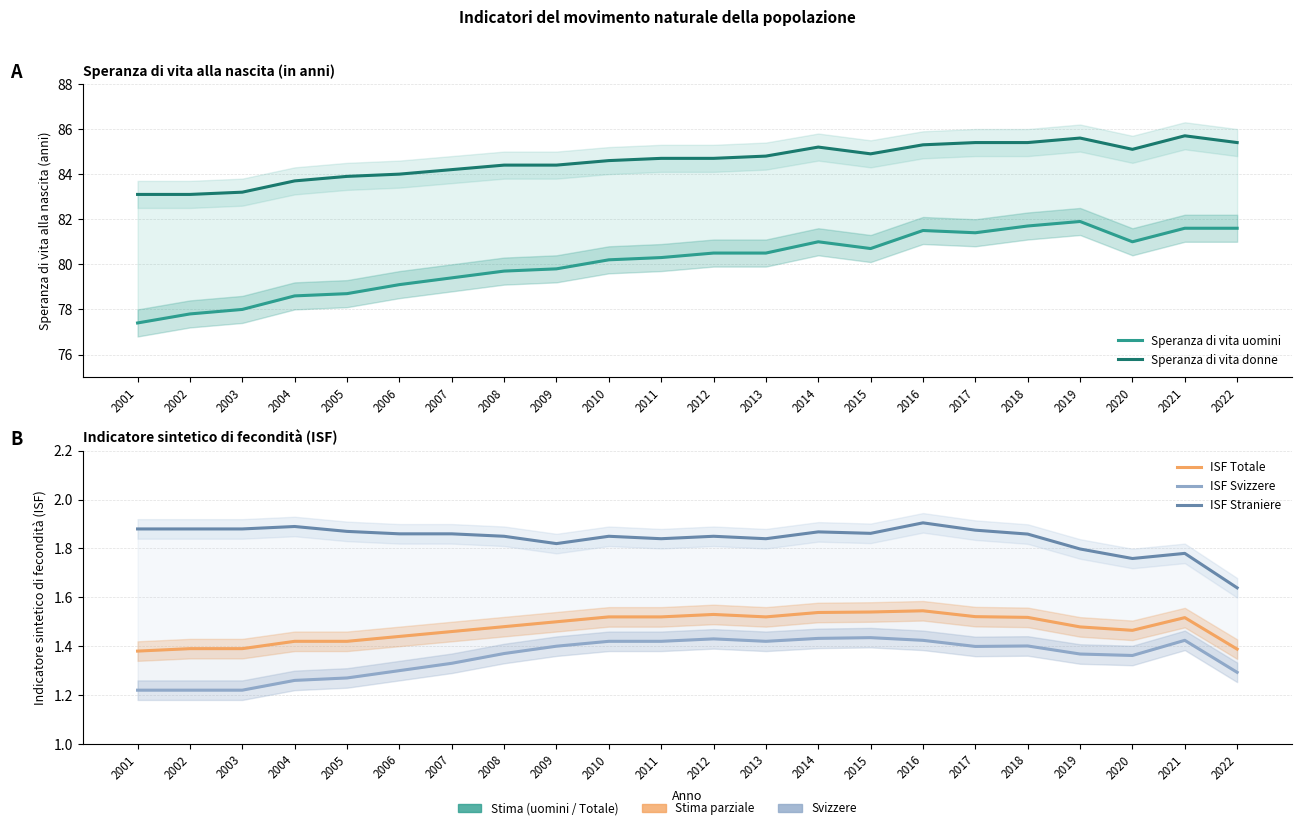

Where is the first local maximum for ISF Totale?

2012